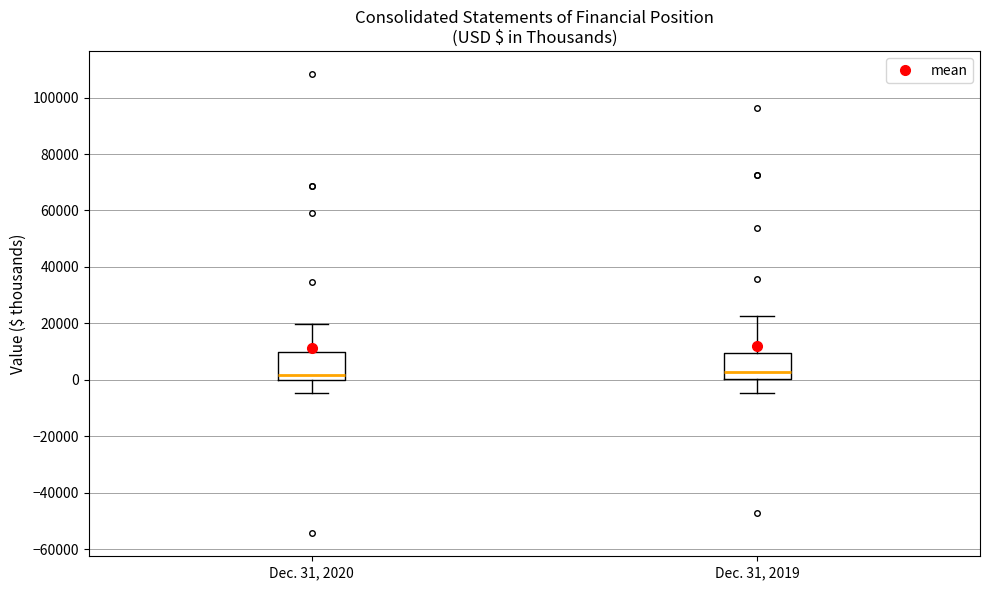

Where does the median line of the box for Dec. 31, 2019 sit on the y-axis? The values are not printed on the chart, so give them approximately, as read against the axis.

2000